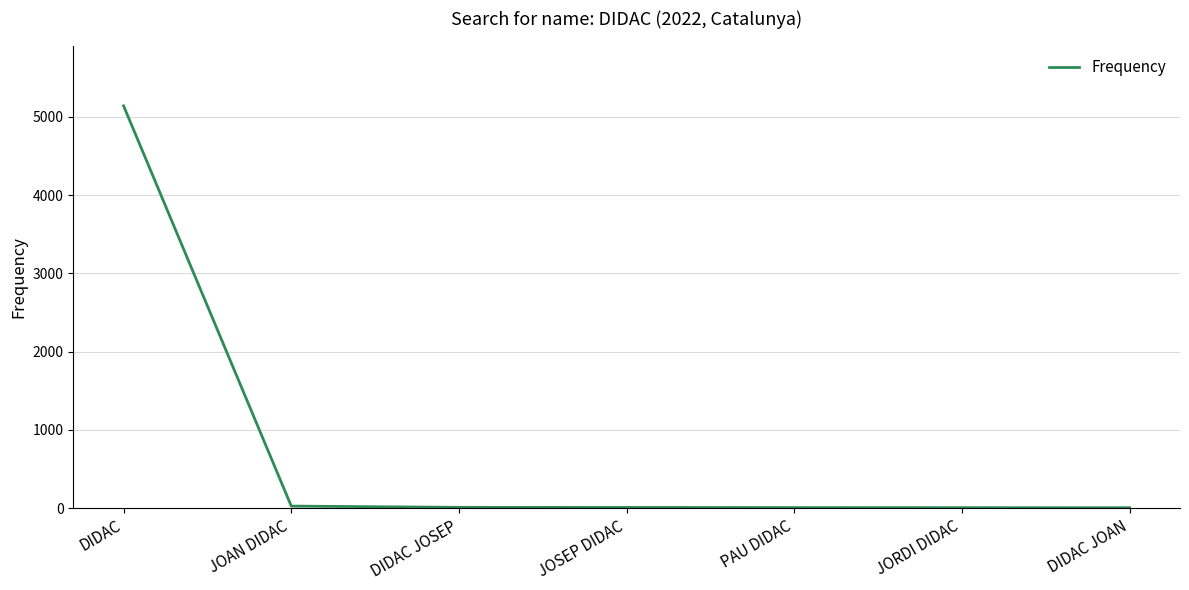

Which category has the highest value across all series?

DIDAC